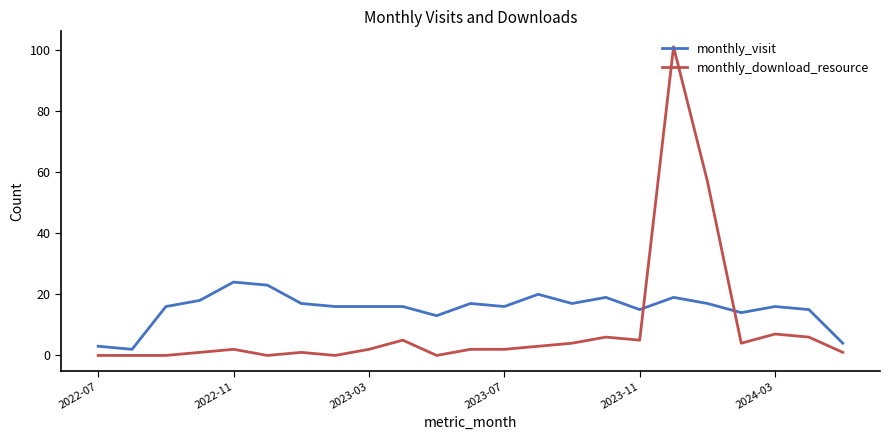

Rank the series by their maximum value, from highest to lowest.

monthly_download_resource, monthly_visit